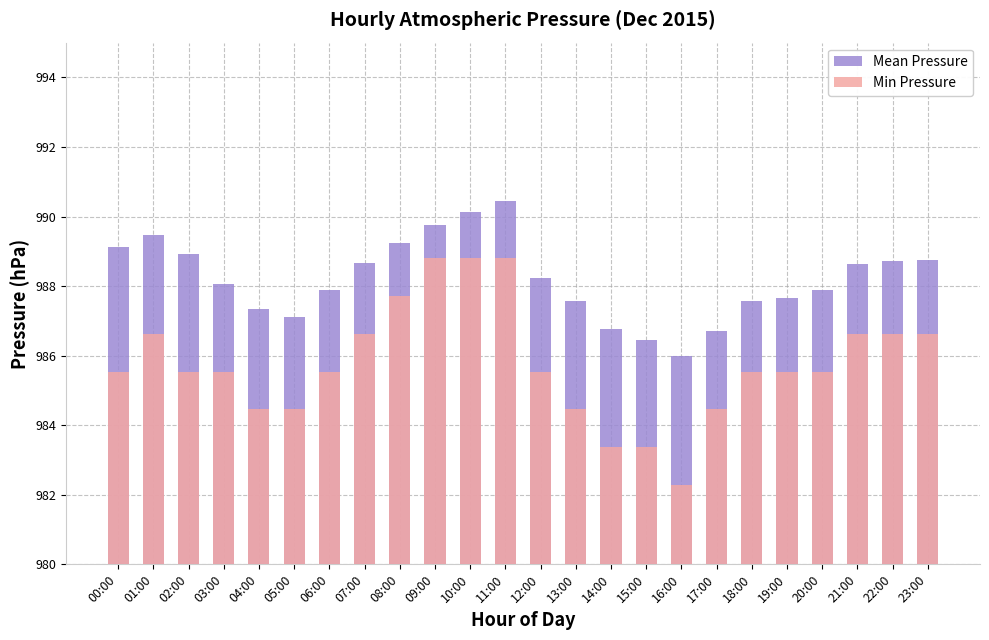

The Mean Pressure series shows 986.7 at 17:00. True or false?

True